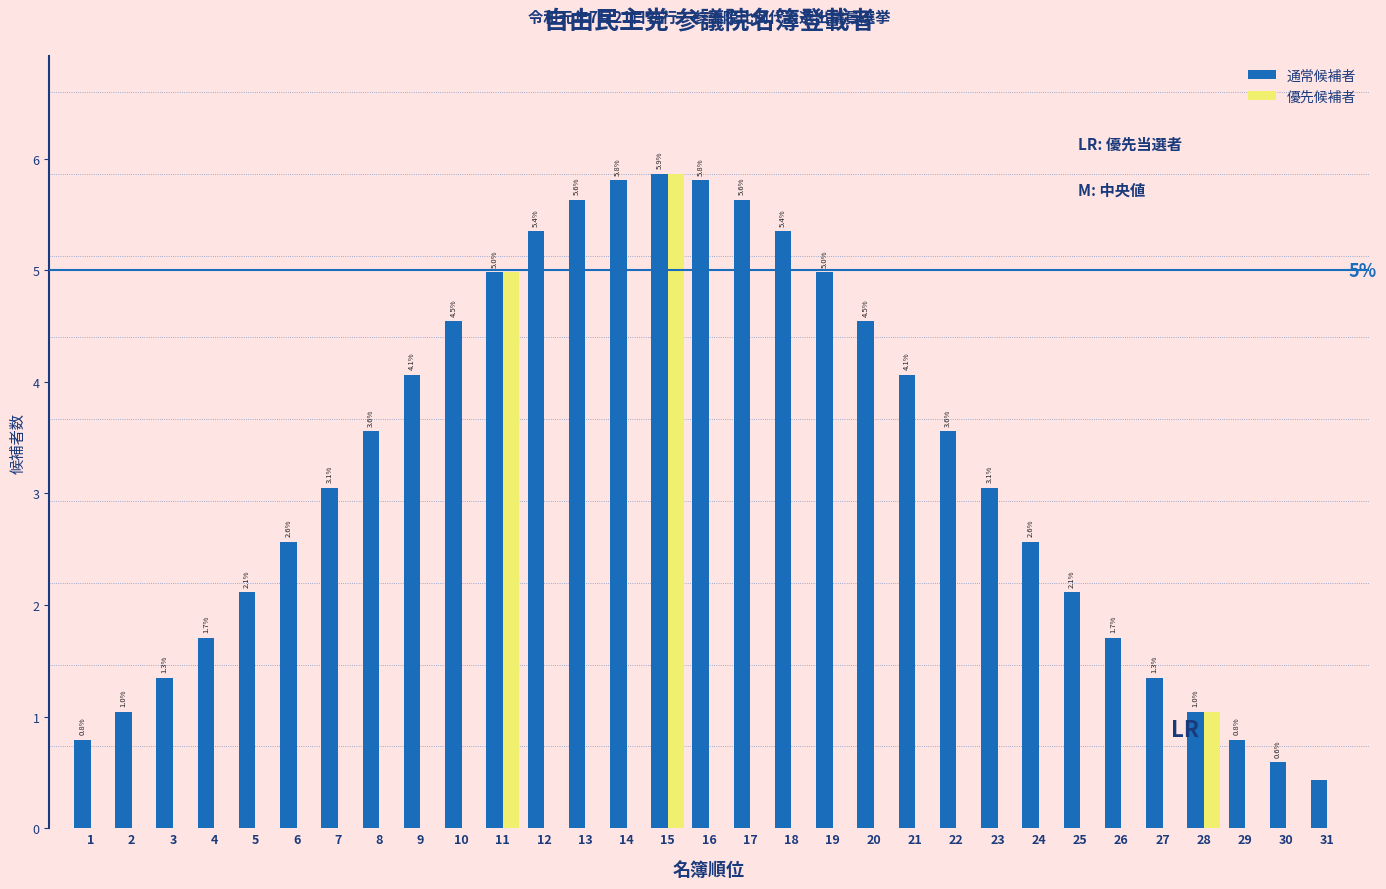

At which label does 通常候補者 first exceed 3?

7